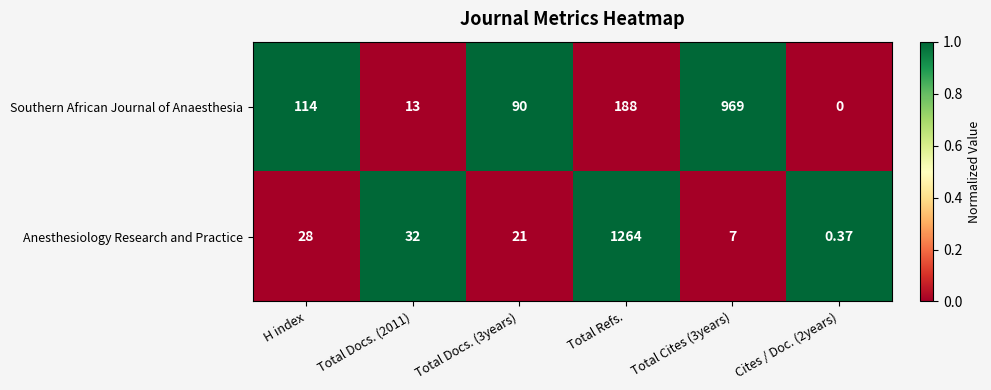

Rank the series at Cites / Doc. (2years) from highest to lowest value.

Anesthesiology Research and Practice, Southern African Journal of Anaesthesia